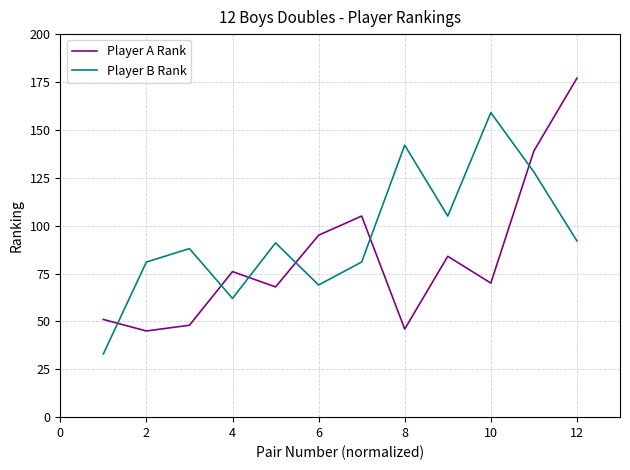

How many intersections are there between Player A Rank and Player B Rank?

6